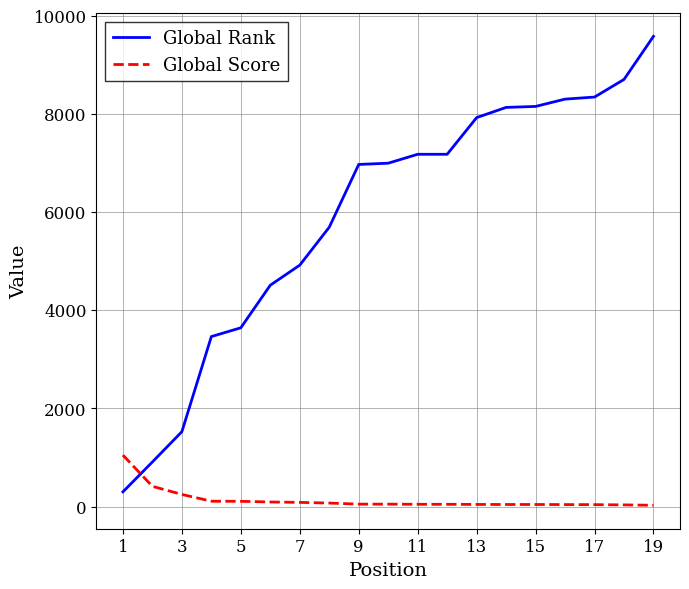

After their last crossing, which series has the higher values: Global Rank or Global Score?

Global Rank